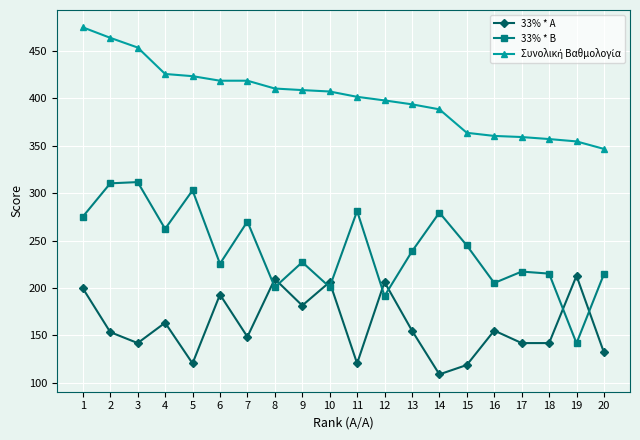

What is the value of the 33% * B point at the 8th from the left?

200.8